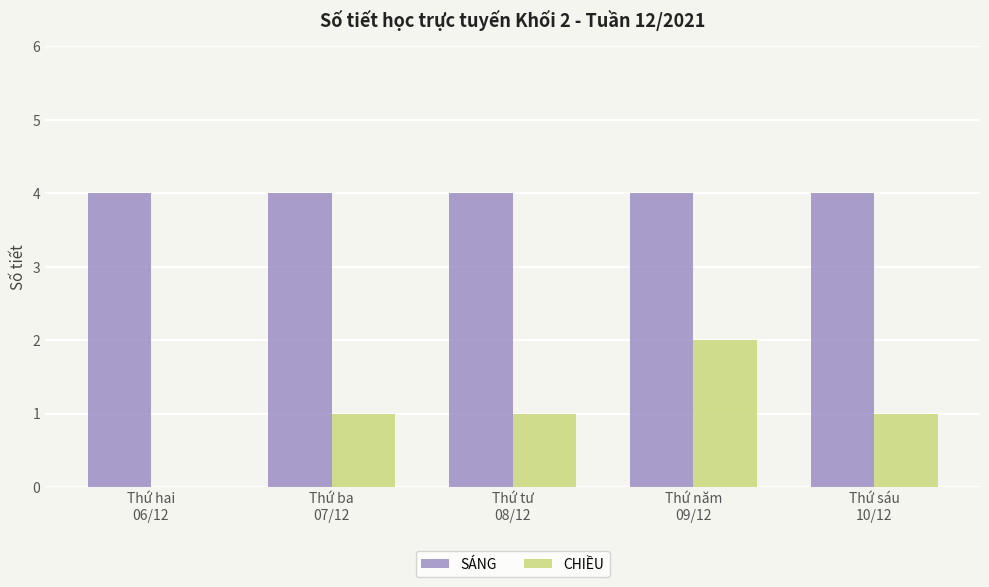

Which series has the largest total across all categories?

SÁNG